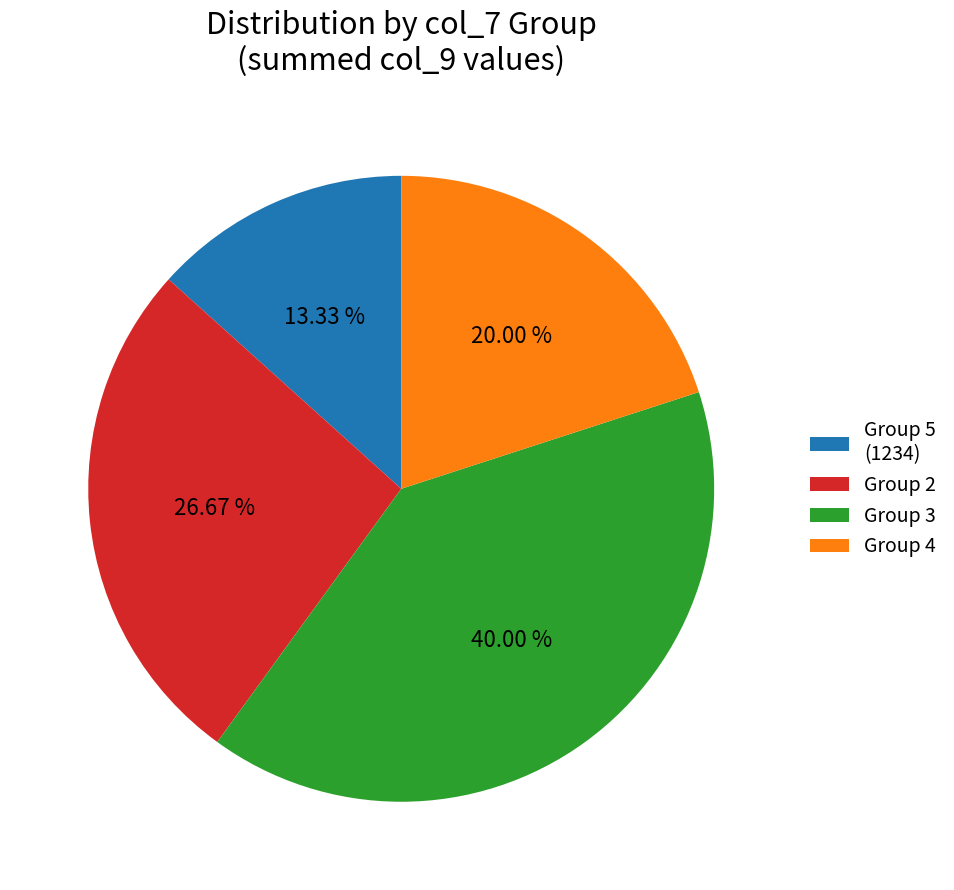

What is the largest slice in the pie chart?

Group 3